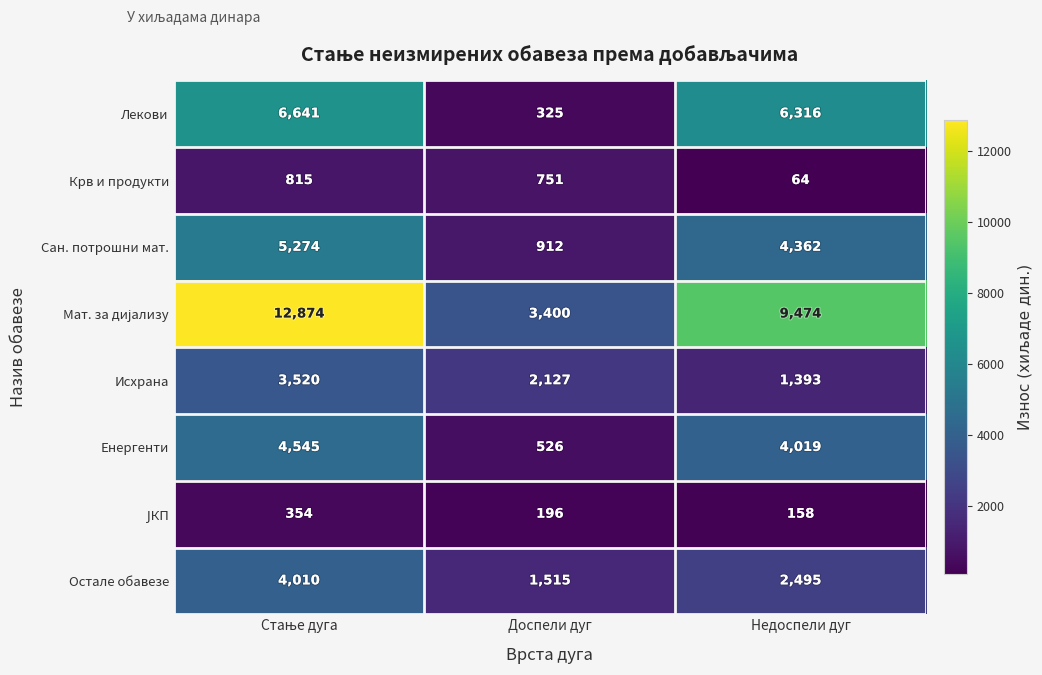

What is the average value of the Енергенти series?

3030